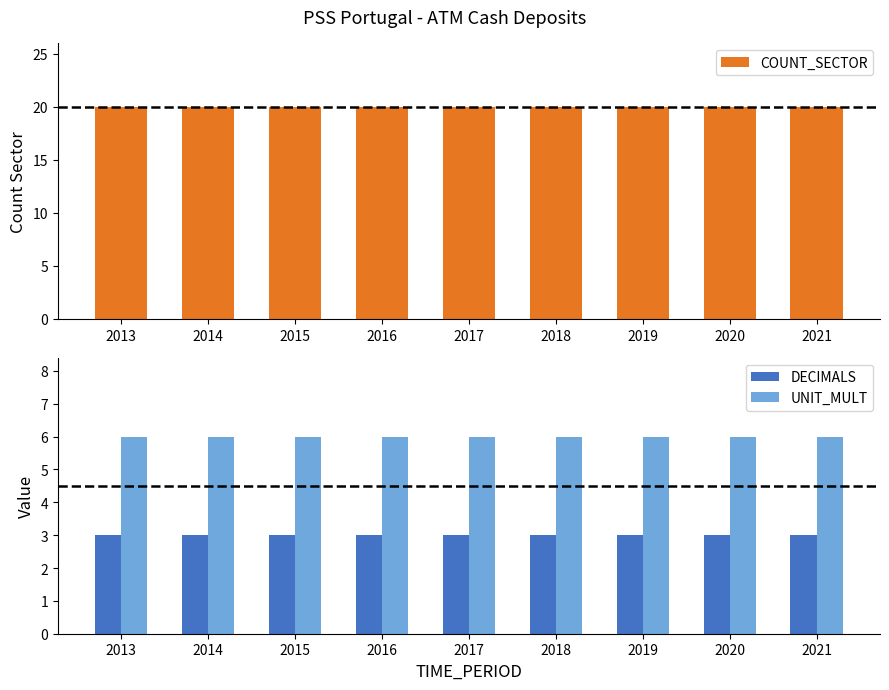

What is the lowest value of the DECIMALS series?

3